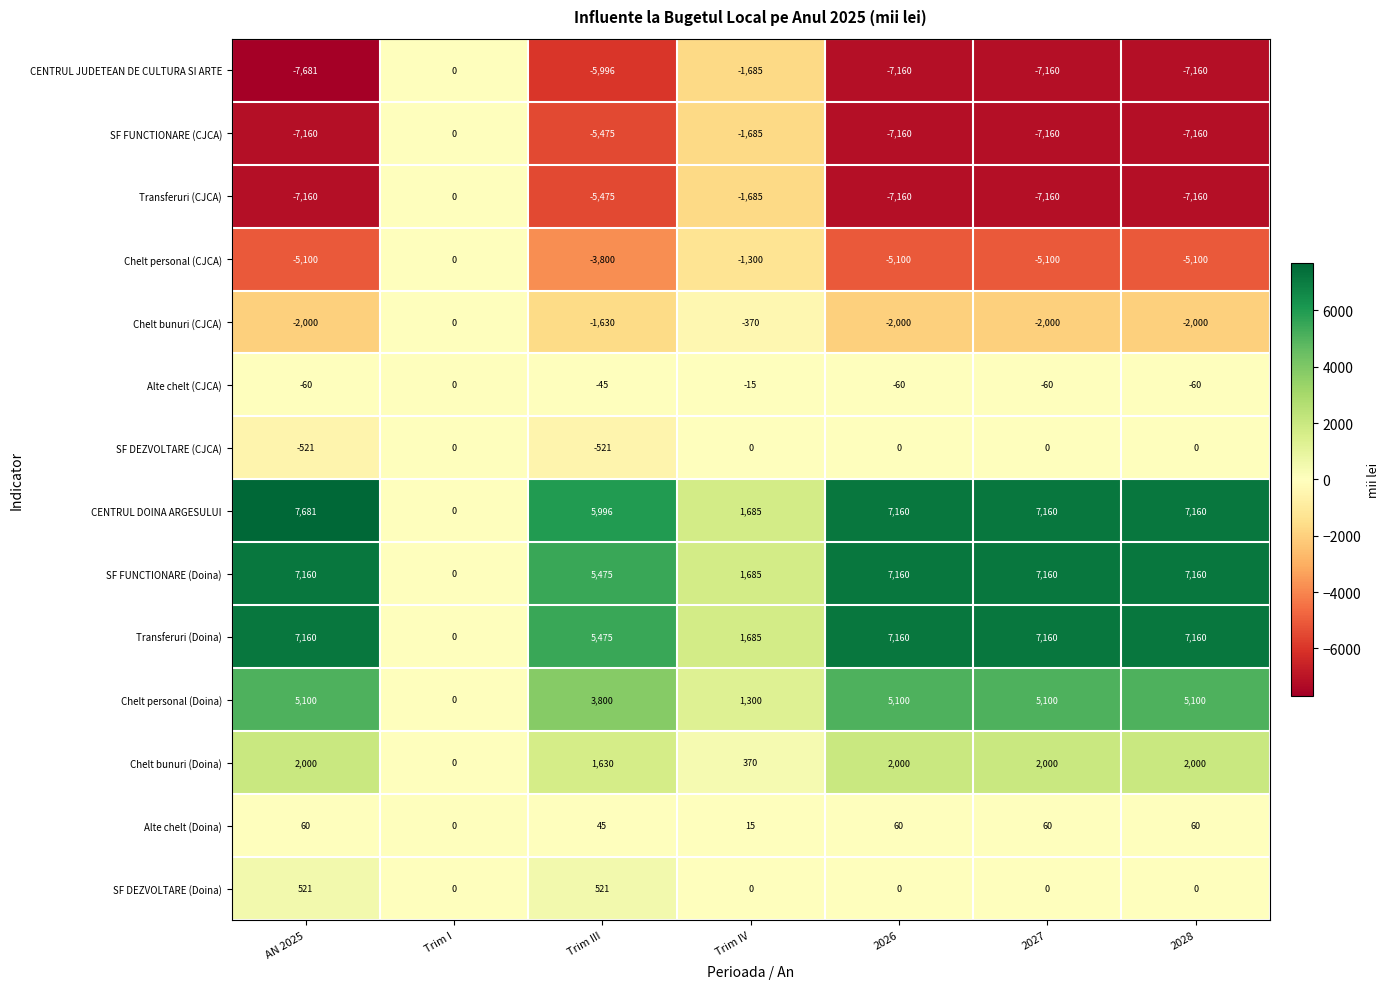

What is the minimum value shown in the chart?

-7681